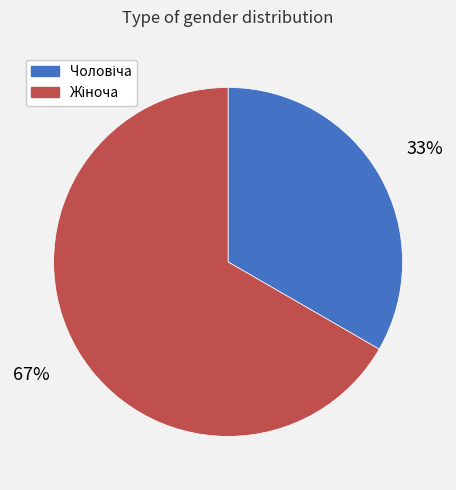

Is there any slice that represents more than half of the pie?

Yes